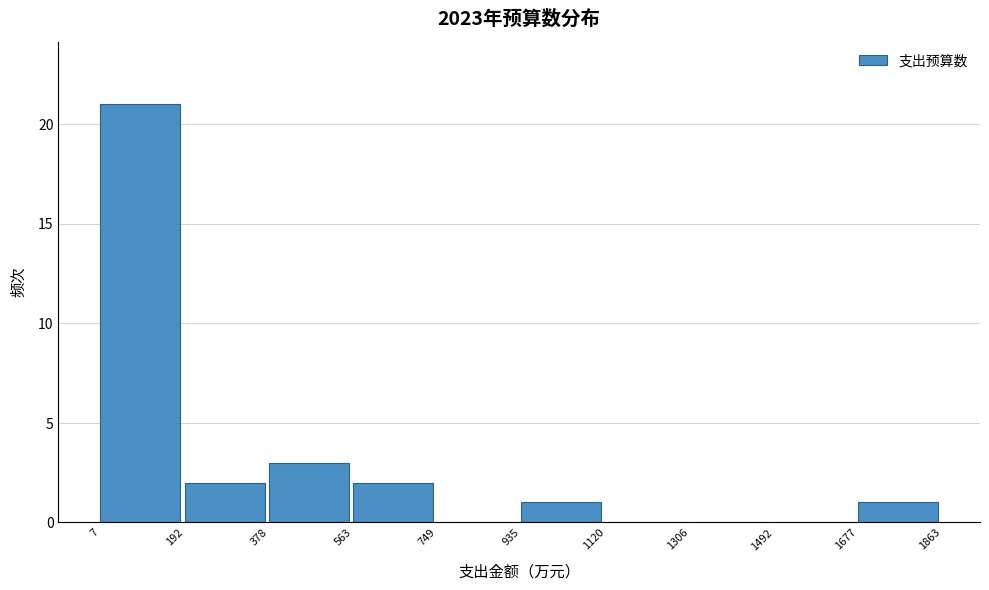

What is the height of the bar covering 192 to 378 on the x-axis? The values are not printed on the chart, so give them approximately, as read against the axis.

2